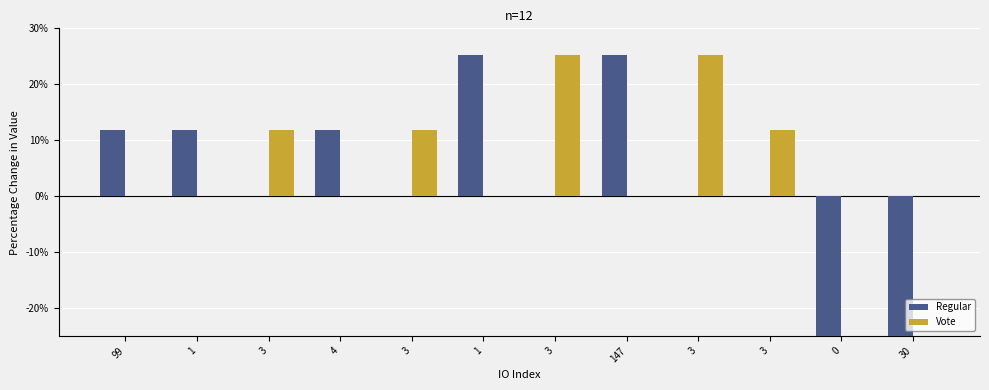

At which category is the sum across all series the highest?

1